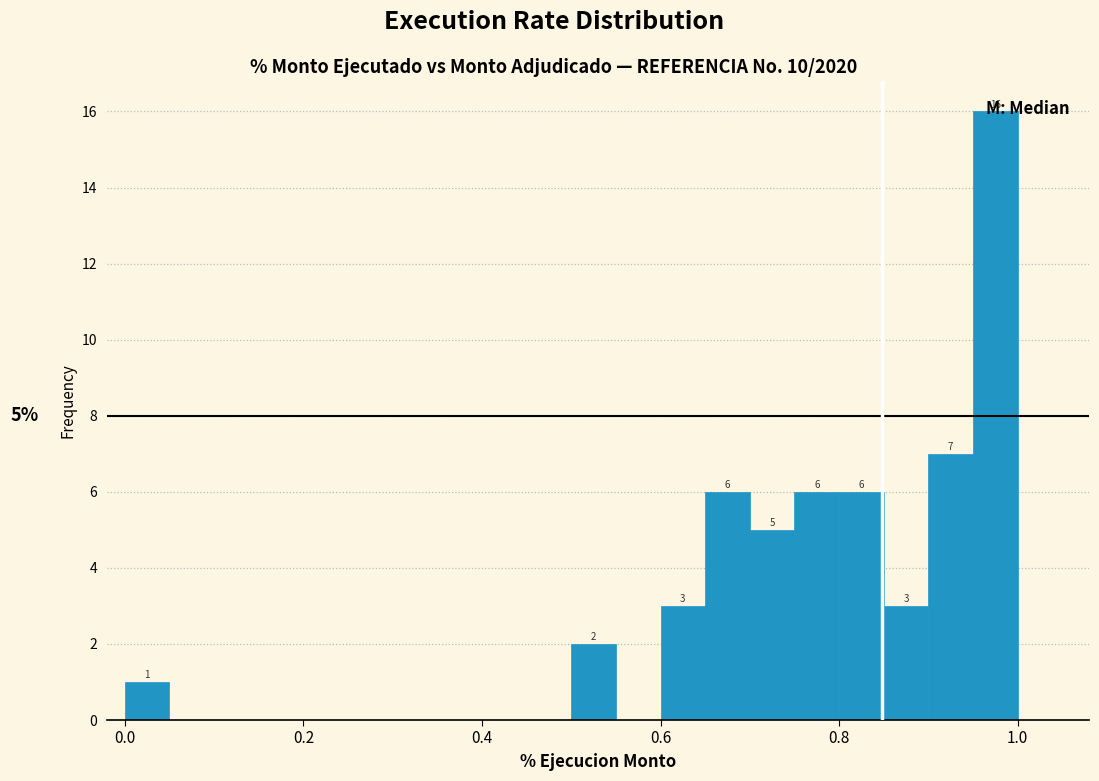

Around what value on the x-axis is the tallest bar? Give the approximate position of its centre, as read against the axis.

0.98